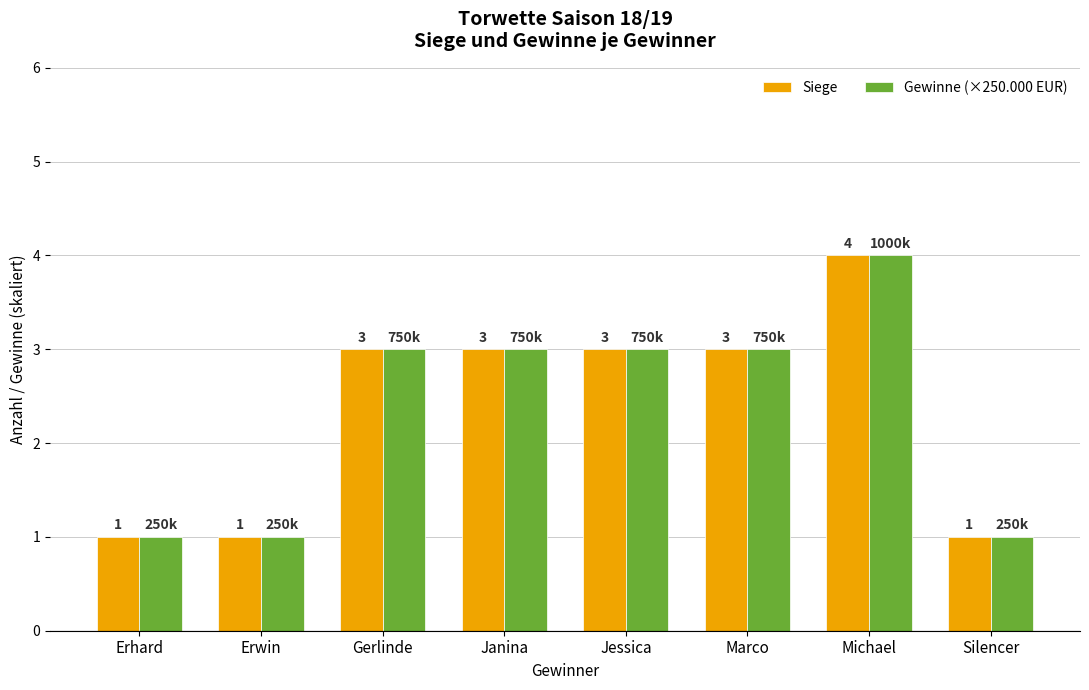

Reading right to left, what are all the values shown in this chart?

Siege: Silencer=1	Michael=4	Marco=3	Jessica=3	Janina=3	Gerlinde=3	Erwin=1	Erhard=1
Gewinne (×250.000 EUR): Silencer=1	Michael=4	Marco=3	Jessica=3	Janina=3	Gerlinde=3	Erwin=1	Erhard=1